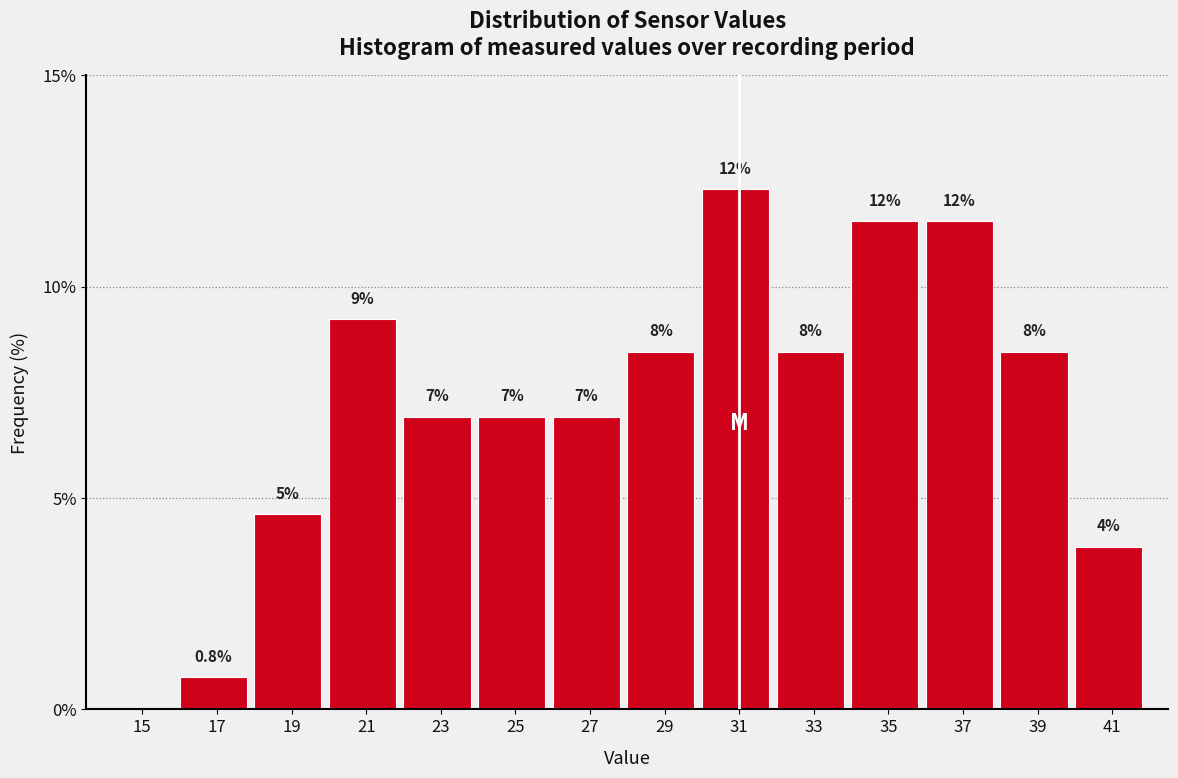

Are the bars horizontal?

No